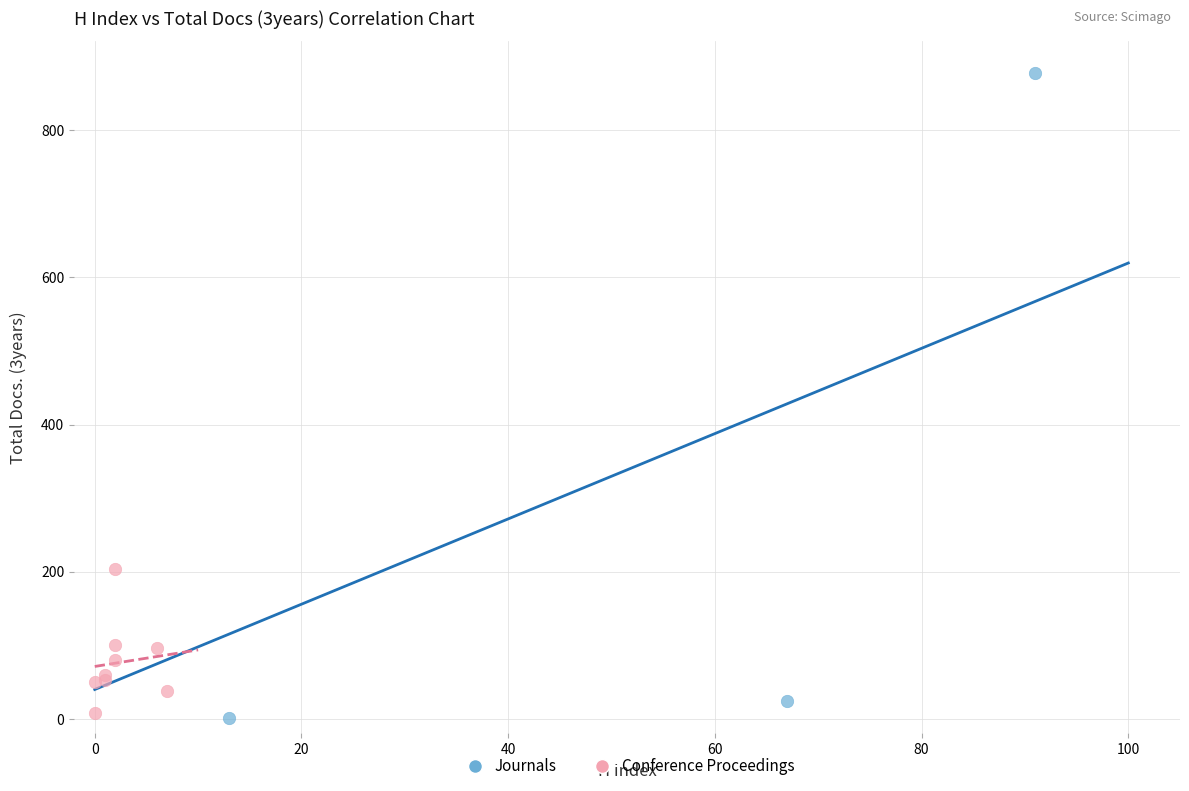

Which series has the widest spread of Y values?

Journals